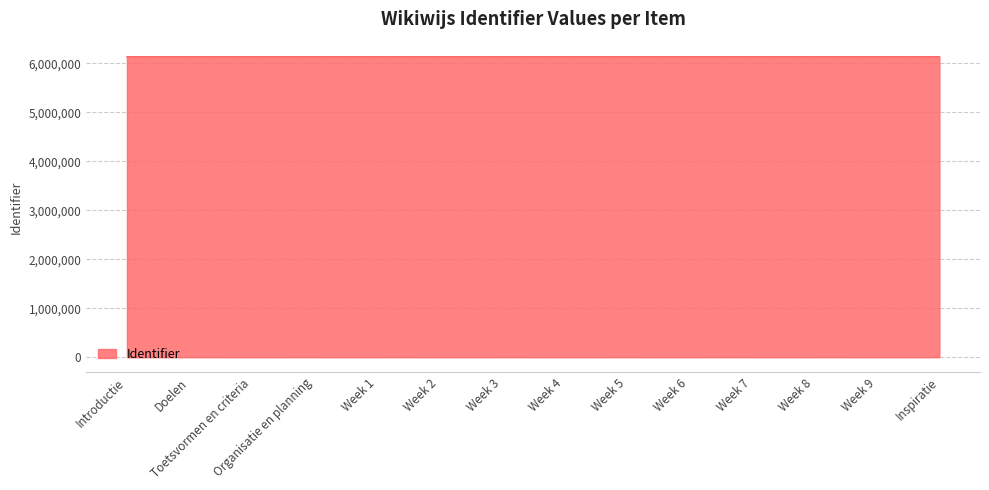

What position from the right is Doelen?

13